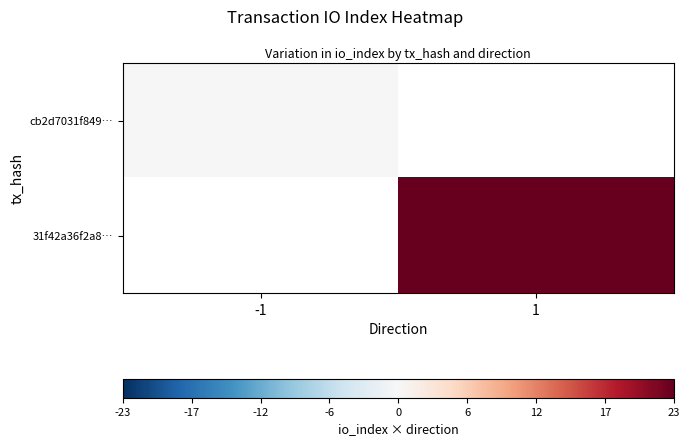

How many categories are shown in the chart?

2